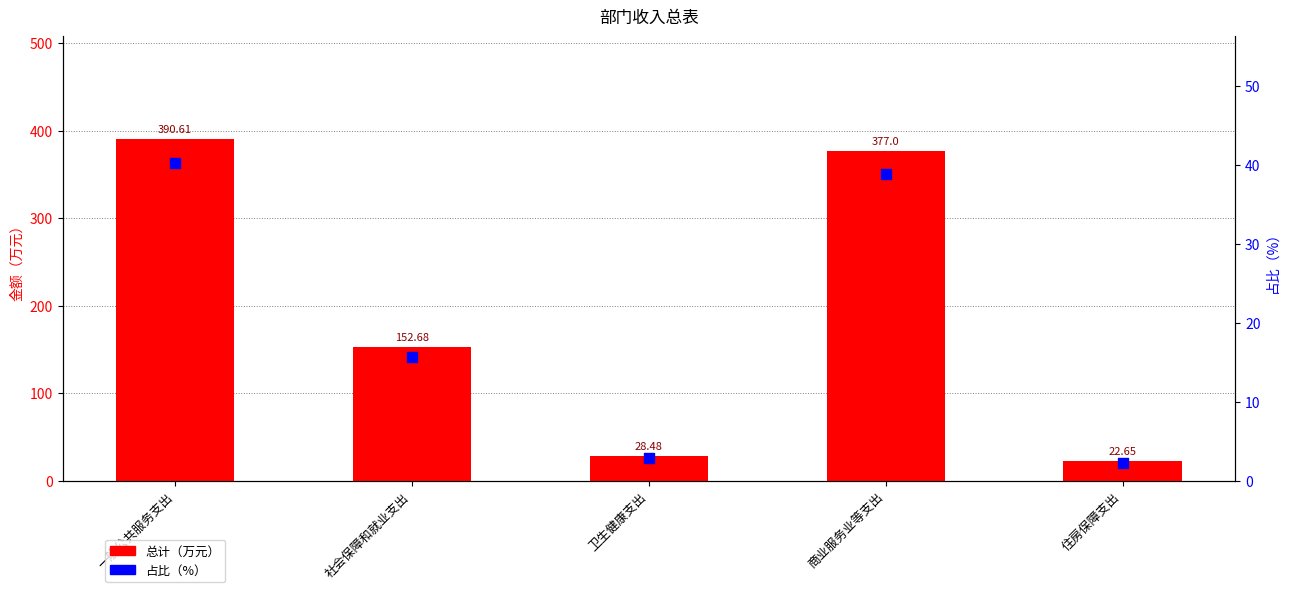

At which category is the sum across all series the highest?

一般公共服务支出